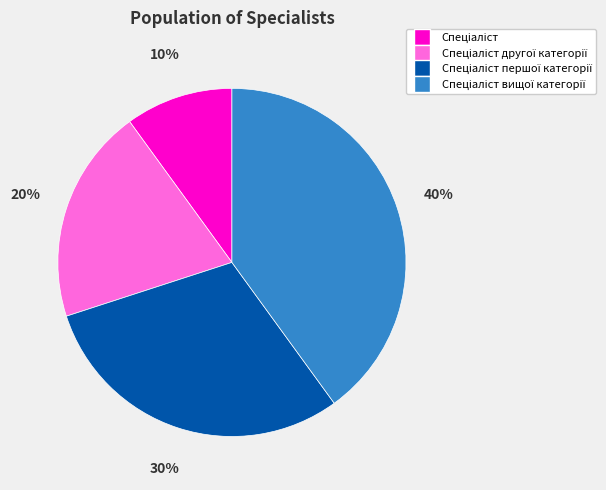

To the nearest percent, what is the difference between the largest and smallest slice percentages?

30%